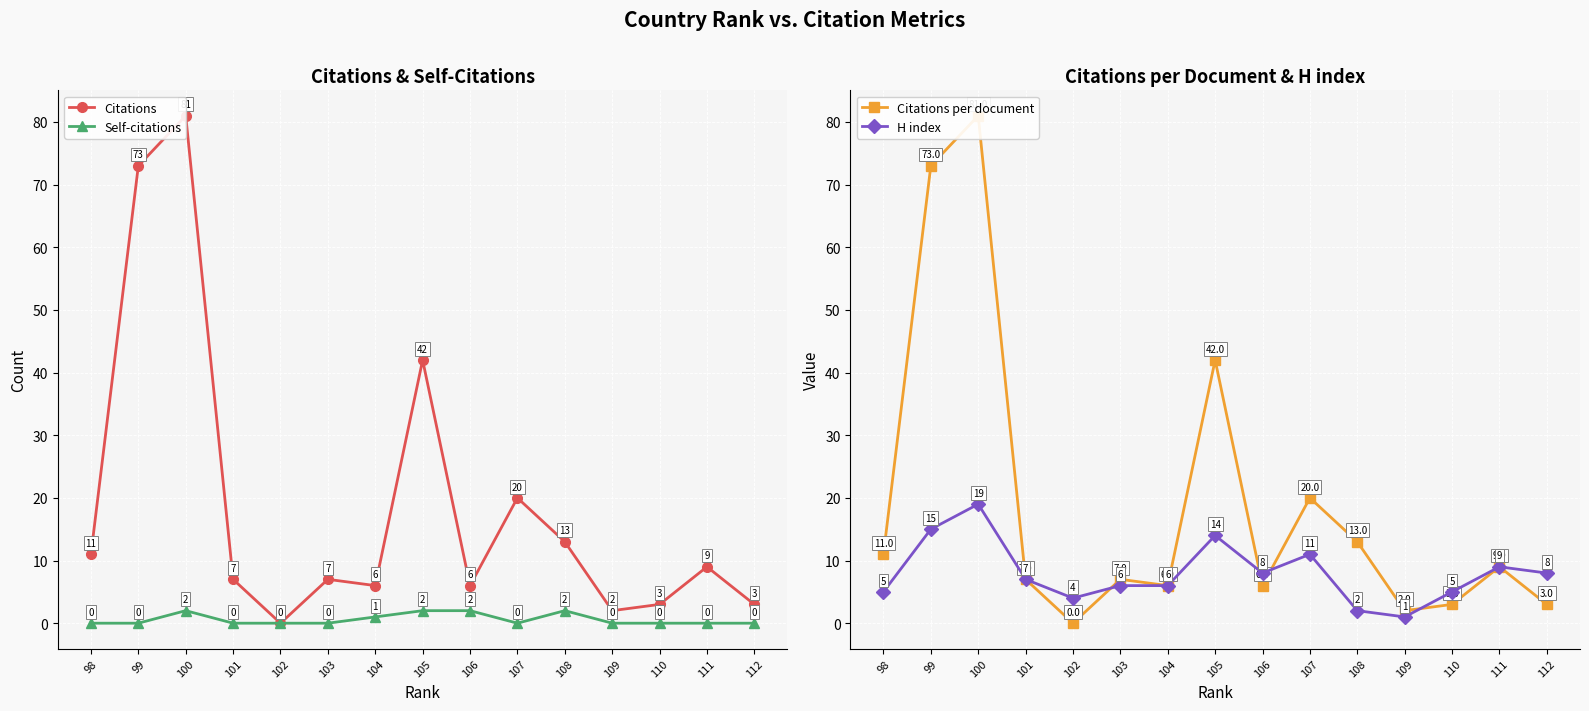

Where does the H index series first go above 7?

99